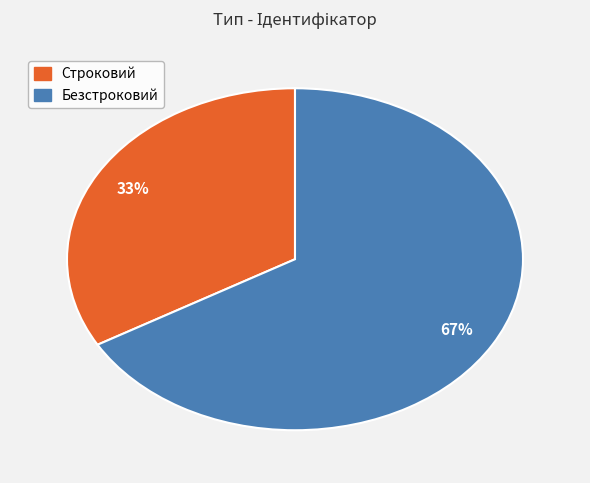

Which category has the biggest portion of the pie?

Безстроковий